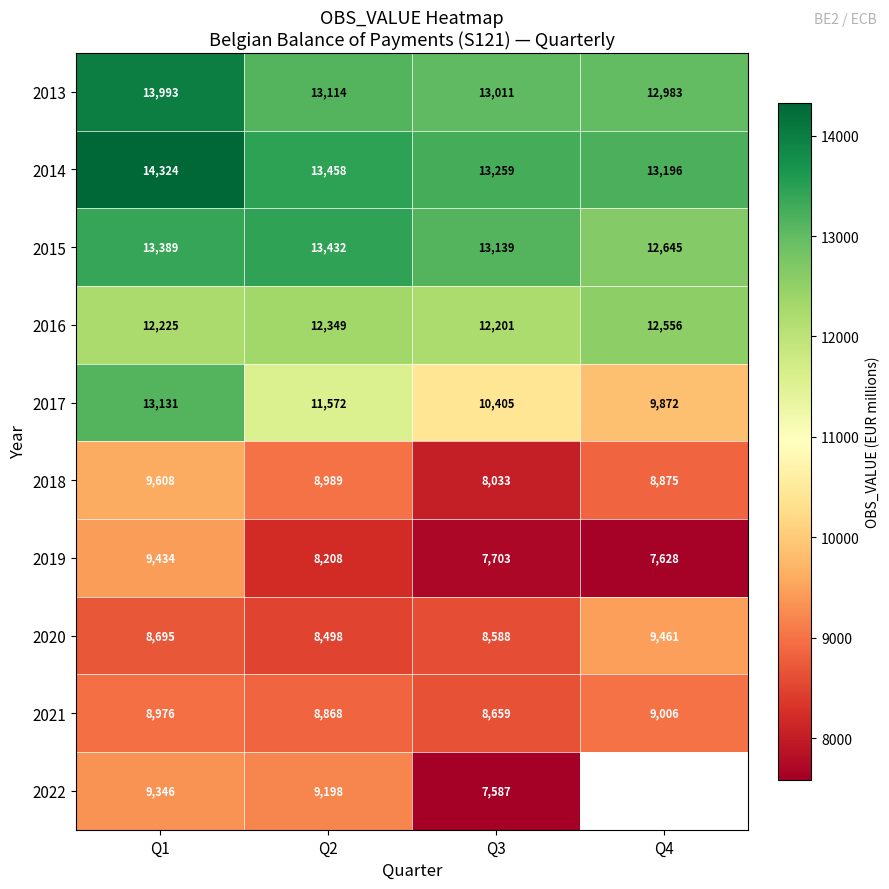

At which label does 2020 reach its minimum?

Q2